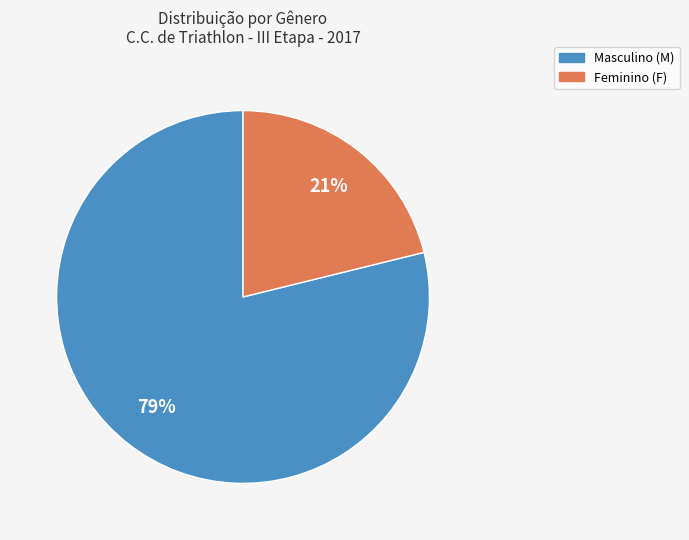

To the nearest percent, what is the average slice percentage?

50%